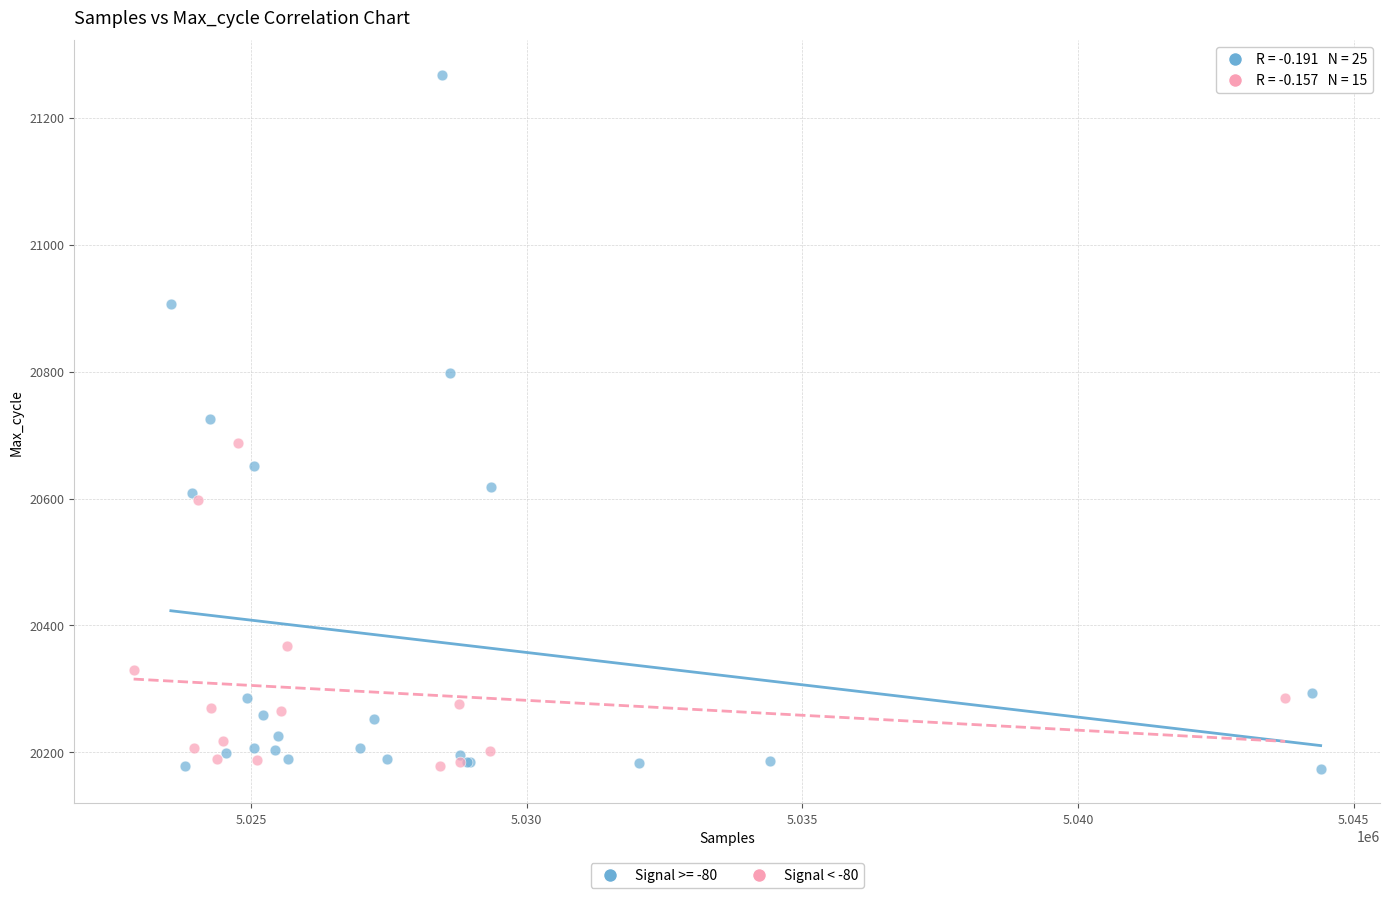

Which series contains the highest Y value?

Signal >= -80